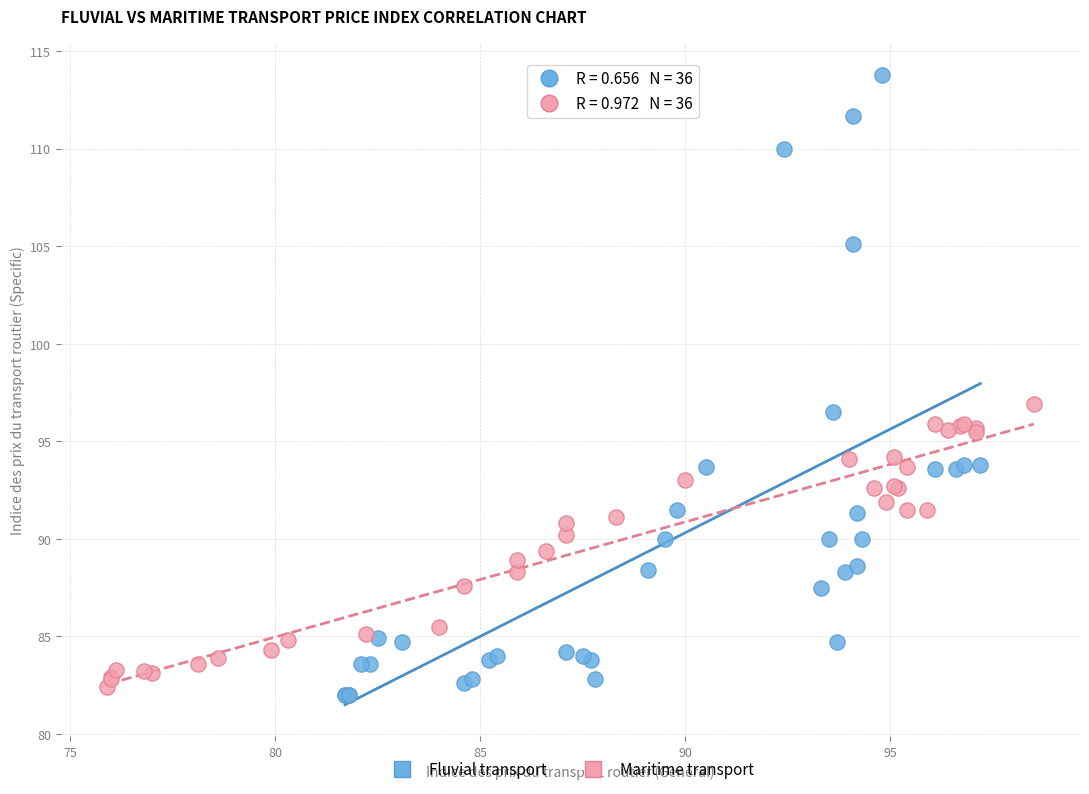

Which series contains the highest Y value?

Fluvial transport